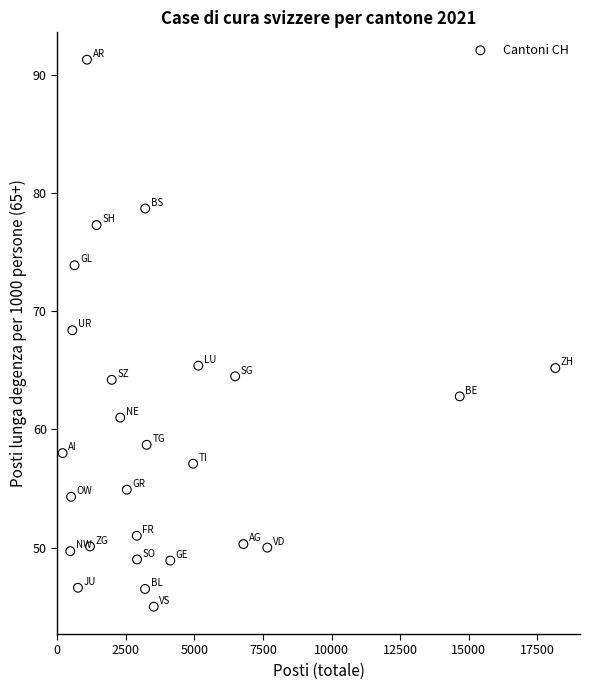

What is the range of Y values (max minus min)?

46.3